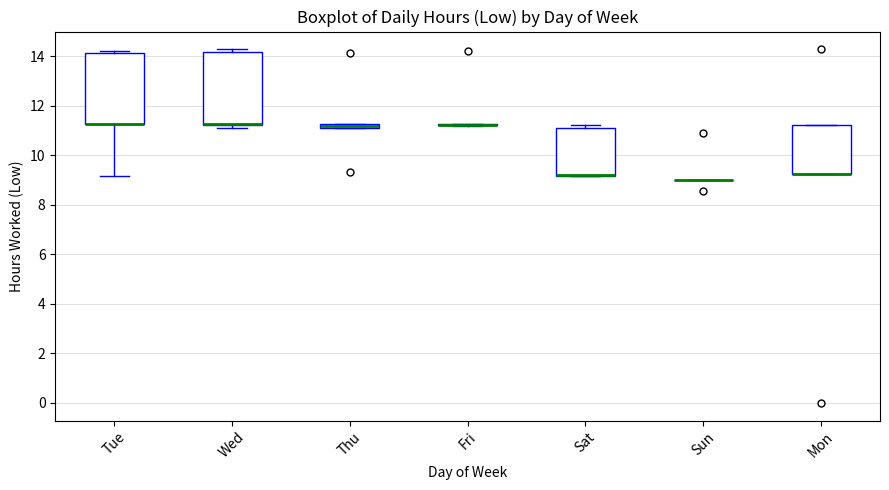

Where is the upper edge of the box for Tue on the y-axis? The values are not printed on the chart, so give them approximately, as read against the axis.

14.2